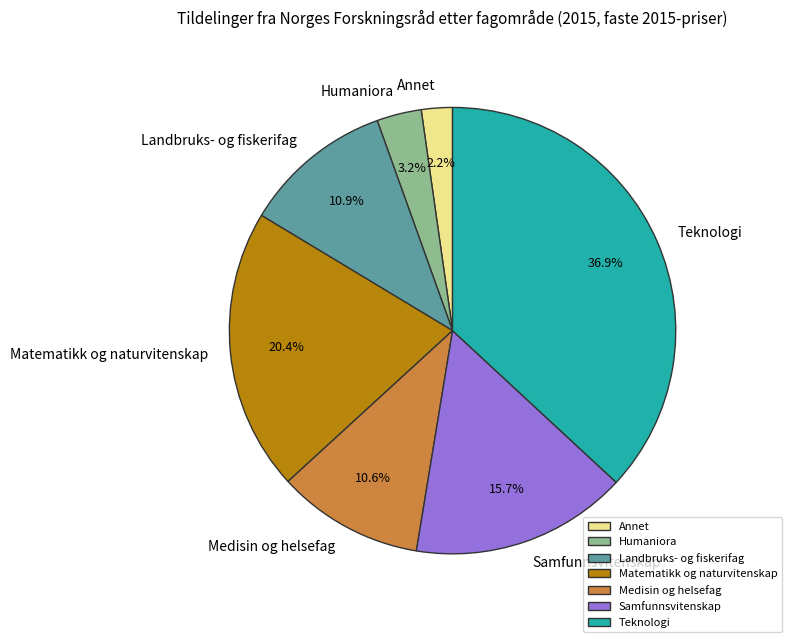

To the nearest percent, what portion does Medisin og helsefag represent?

11%